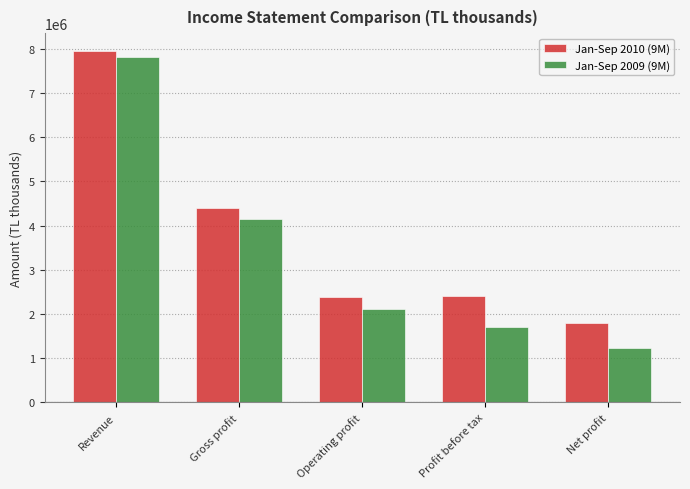

True or false: Jan-Sep 2010 (9M) has a value of 4057396 at Profit before tax.

False